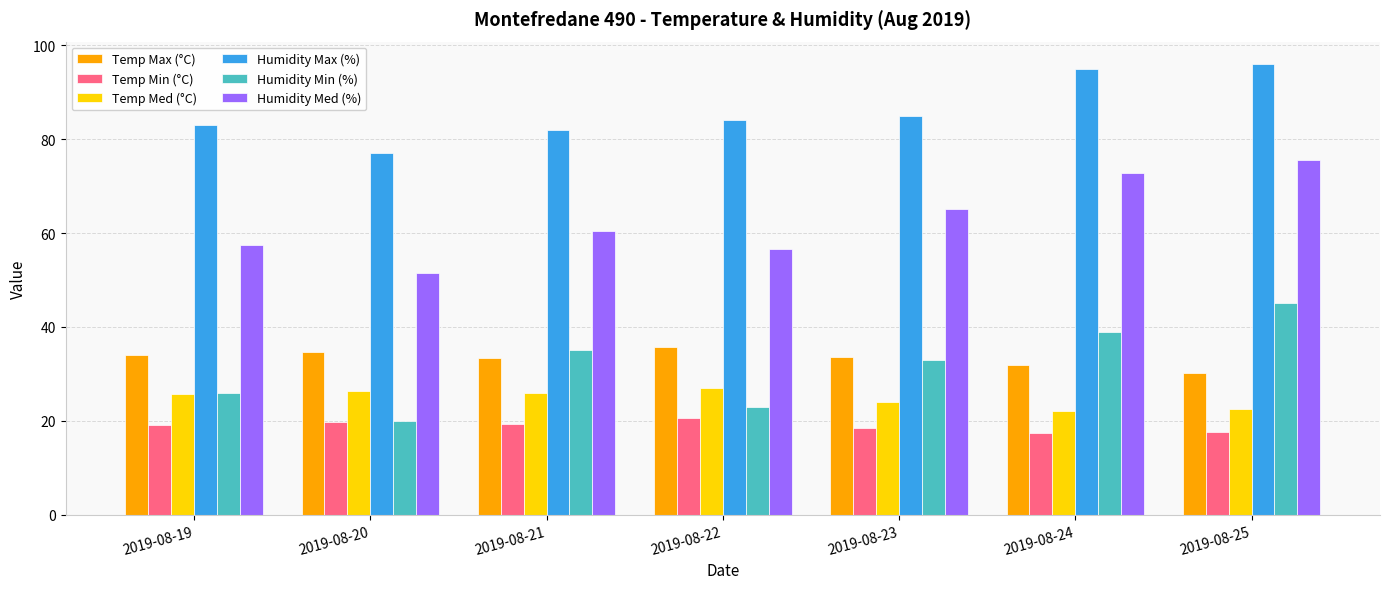

At which label is Humidity Max (%) closest to 86?

2019-08-23